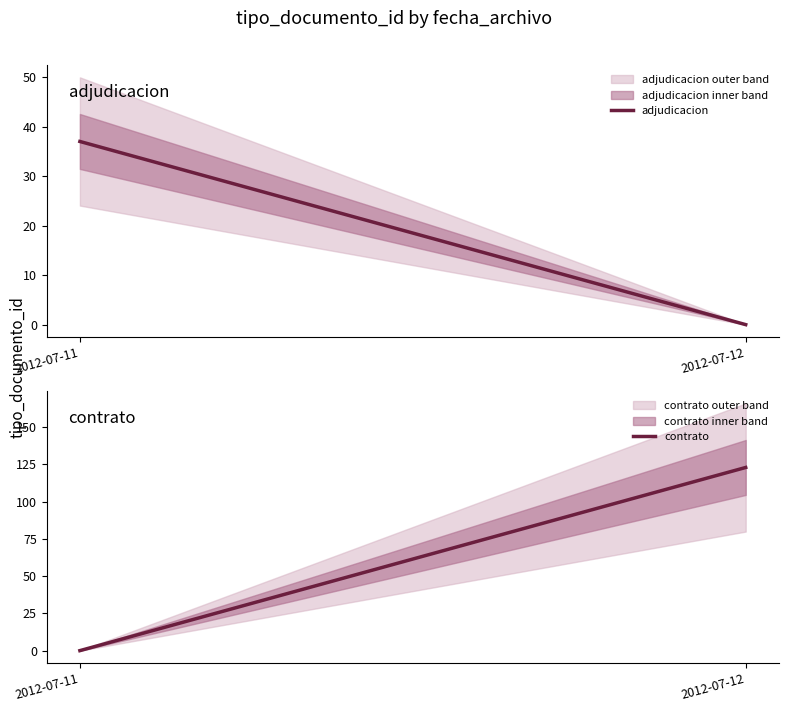

What is the value of the adjudicacion point at the 1st from the left?

37